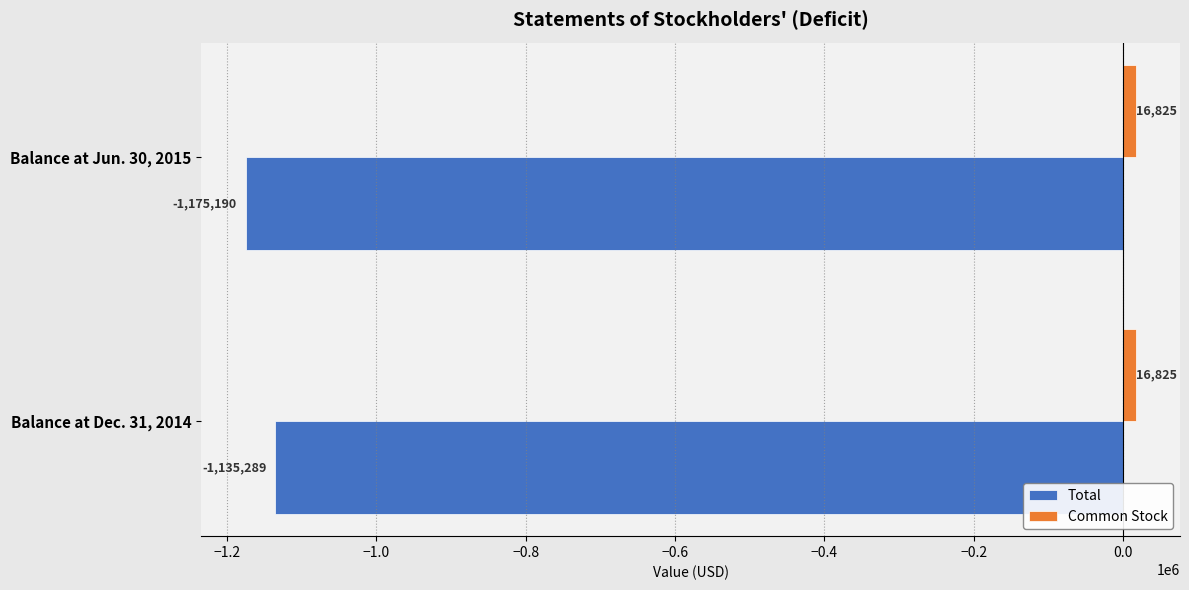

Between Balance at Dec. 31, 2014 and Balance at Jun. 30, 2015, which series saw the biggest shift?

Total